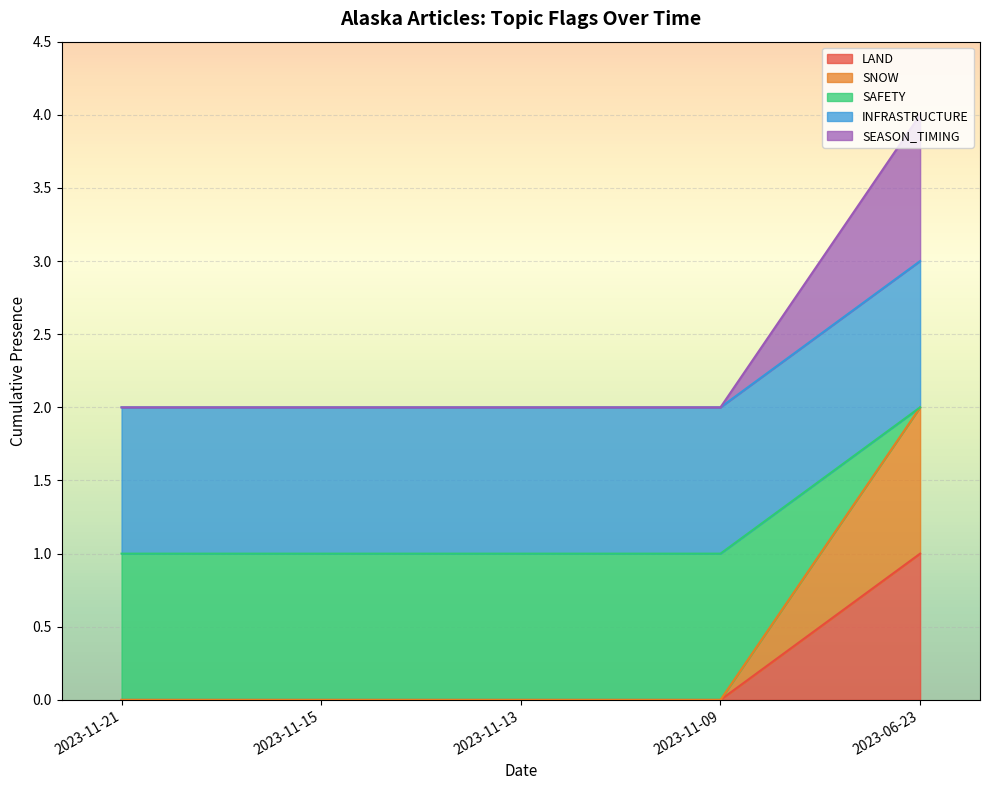

The value of LAND at 2023-06-23 is 0. True or false?

False